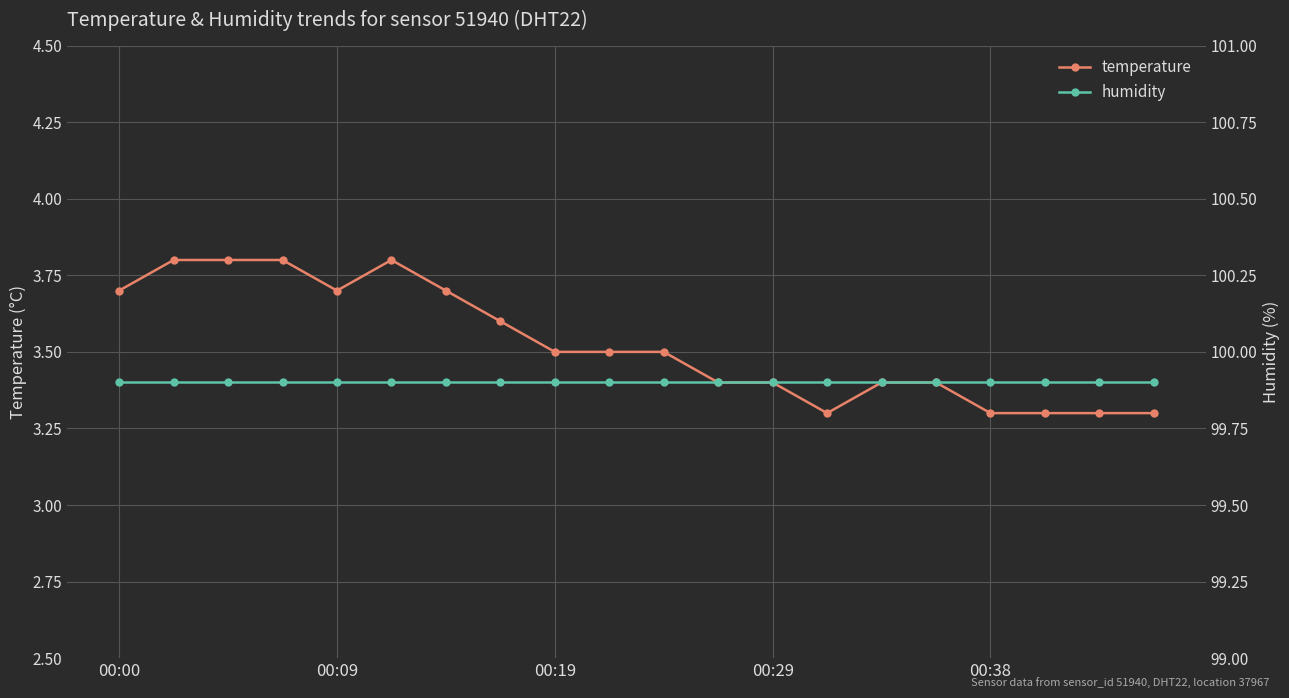

At which category does the chart reach its peak across all series?

00:00